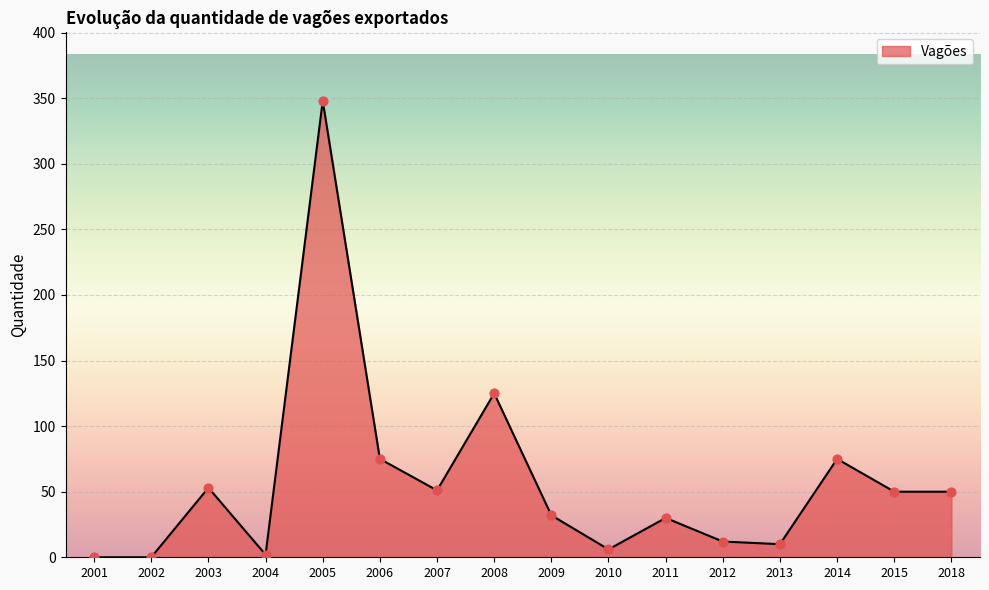

Between 2001 and 2010, which is larger?

2010